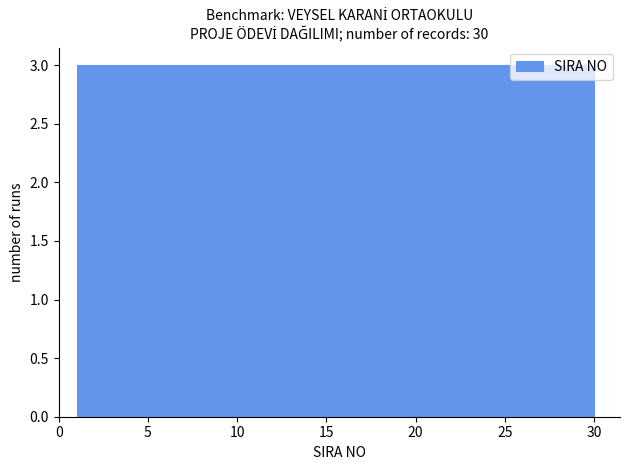

What is the height of the bar covering 15.5 to 18.4 on the x-axis? Neither the bar edges nor the heights are printed on the chart, so give them approximately, as read against the axes.

3